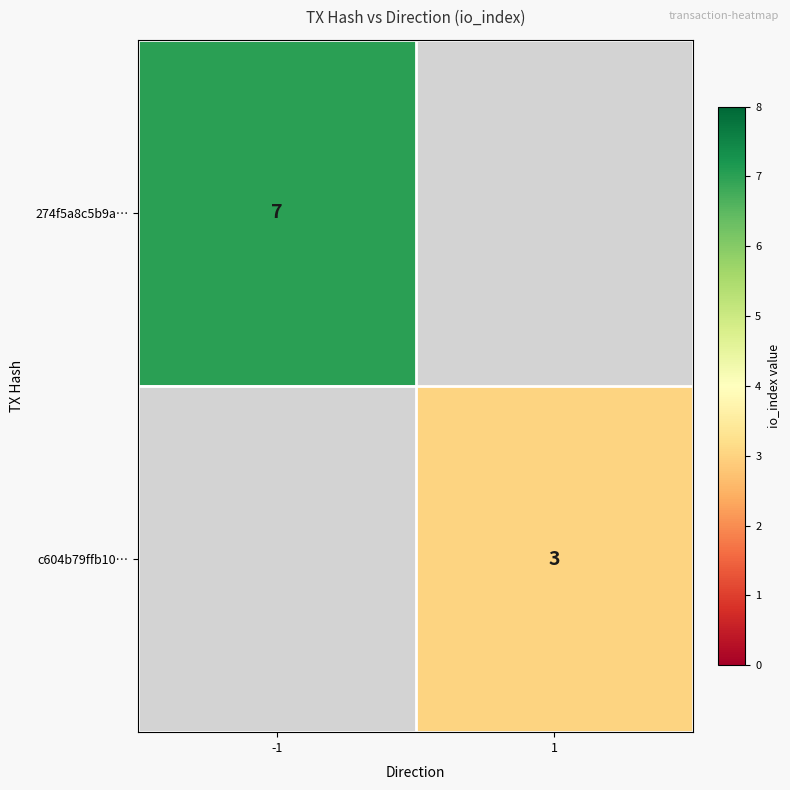

What is the minimum value shown in the chart?

3.0